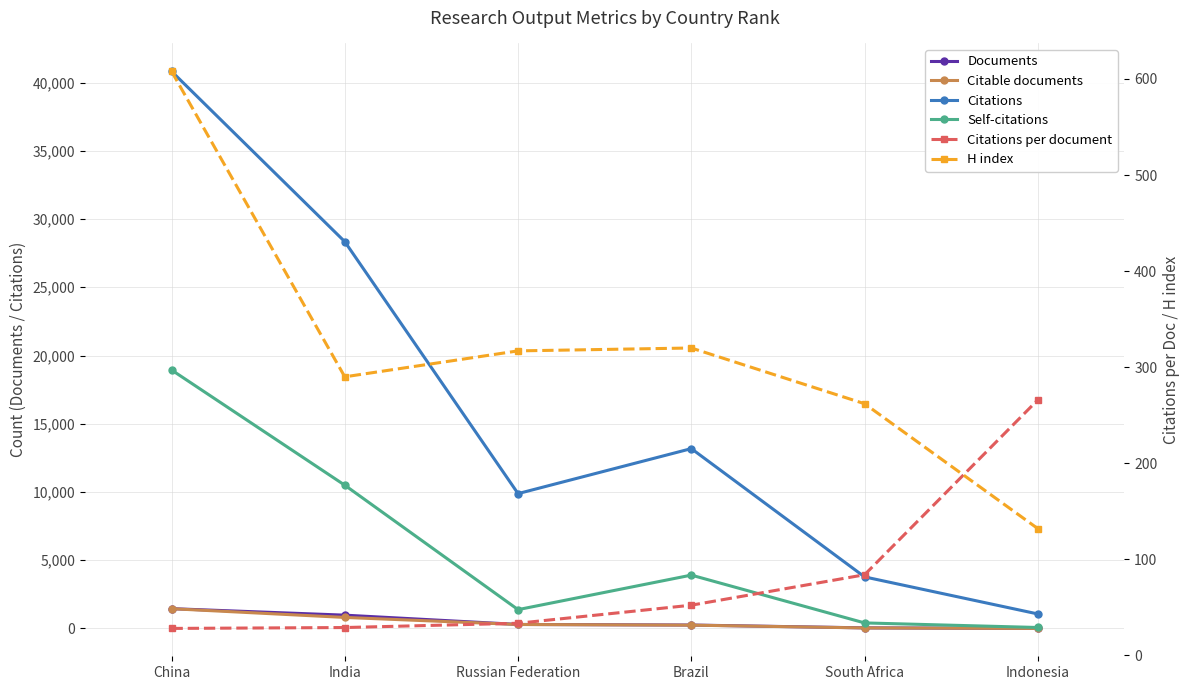

Is this an area chart (filled region under the line)?

No